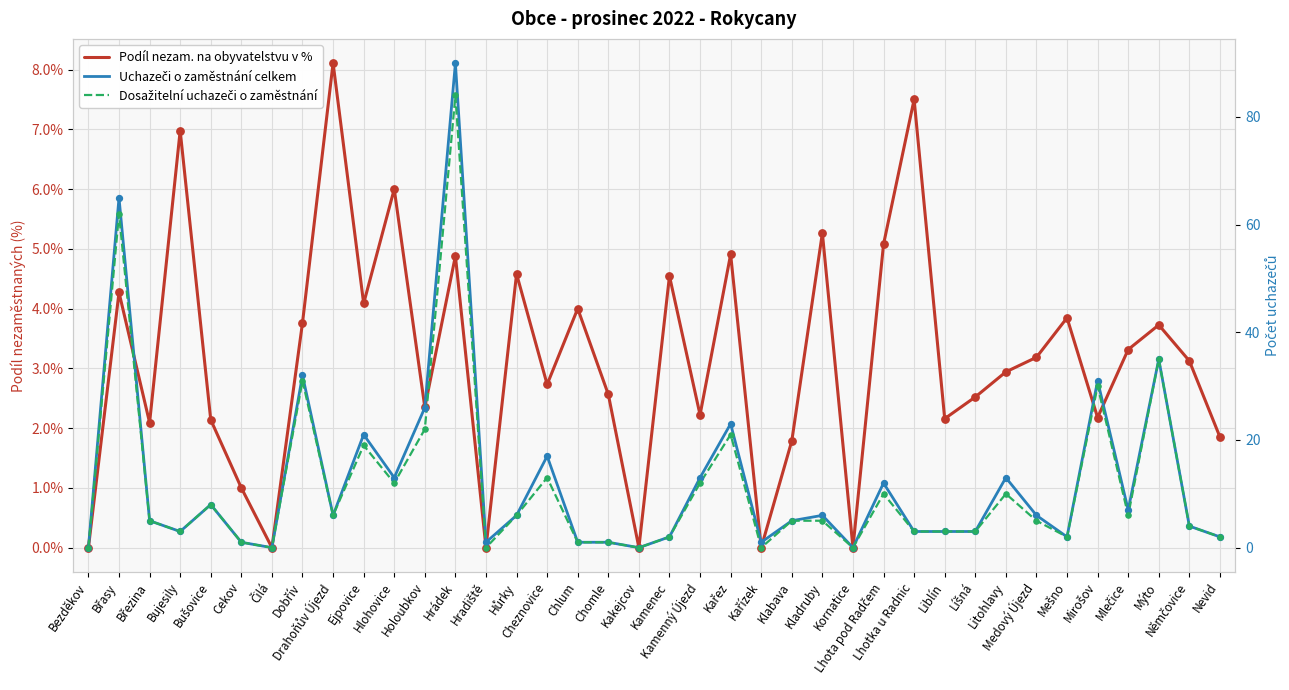

At how many categories does at least one series exceed 2?

30